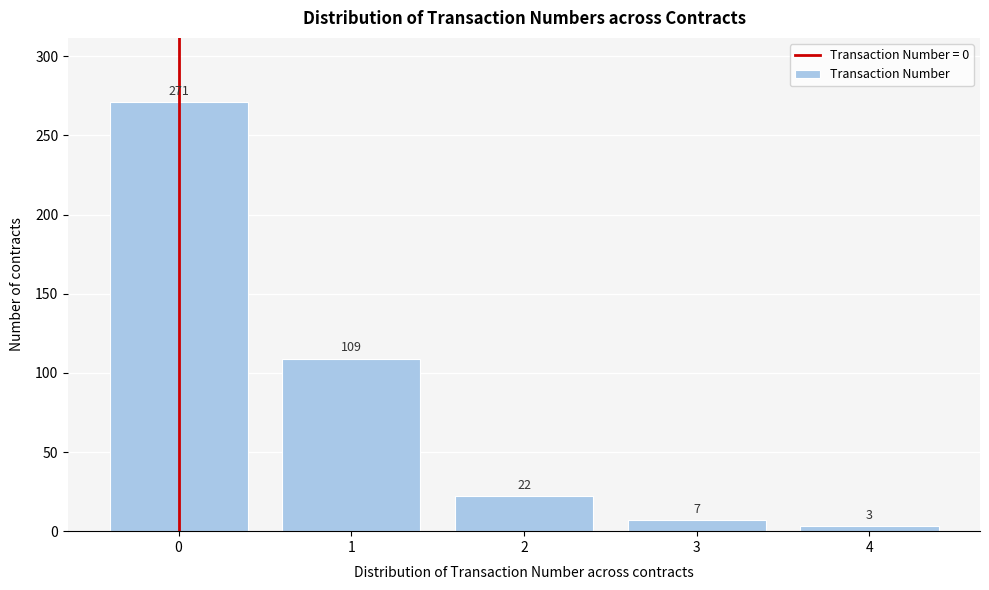

Reading right to left, list all the values displayed in this chart.

4=3	3=7	2=22	1=109	0=271